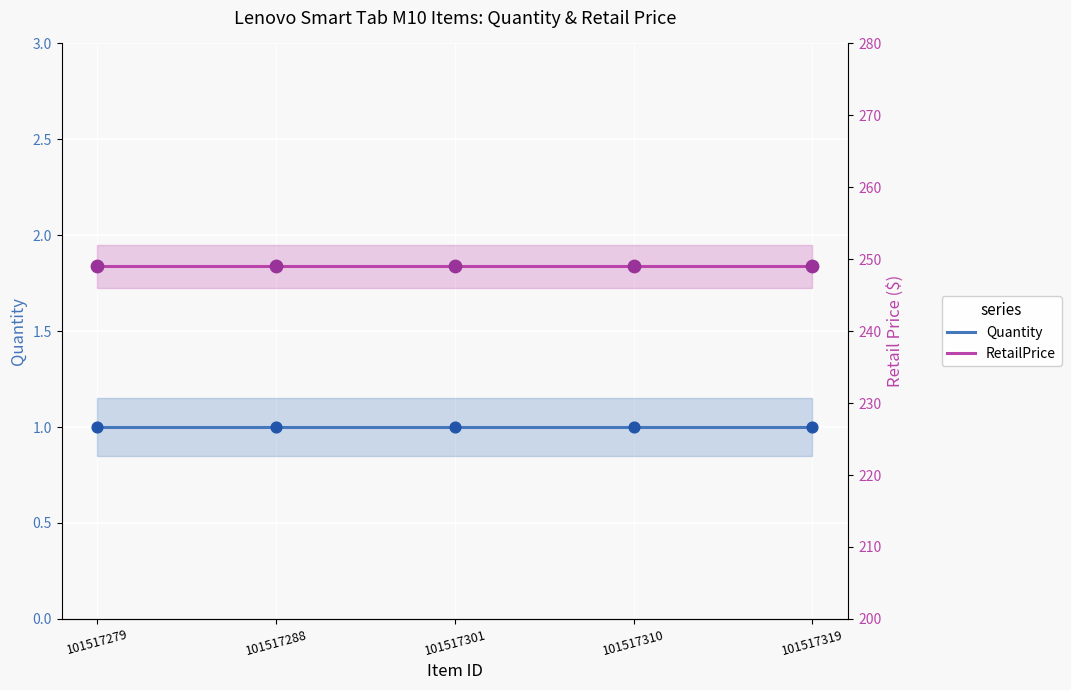

Which series reaches the maximum Y coordinate?

RetailPrice